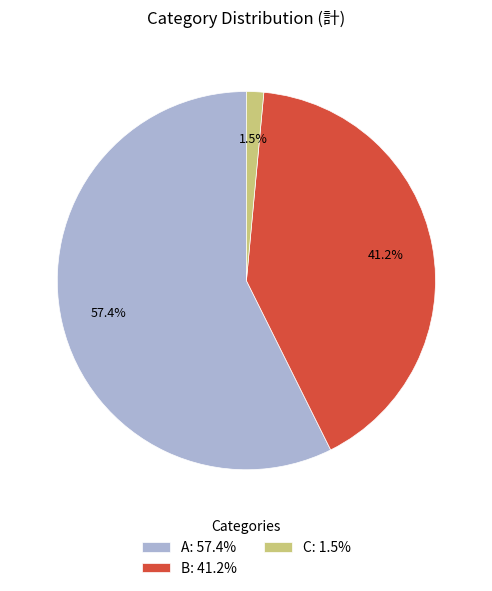

What is the smallest slice in the pie chart?

C: 1.5%